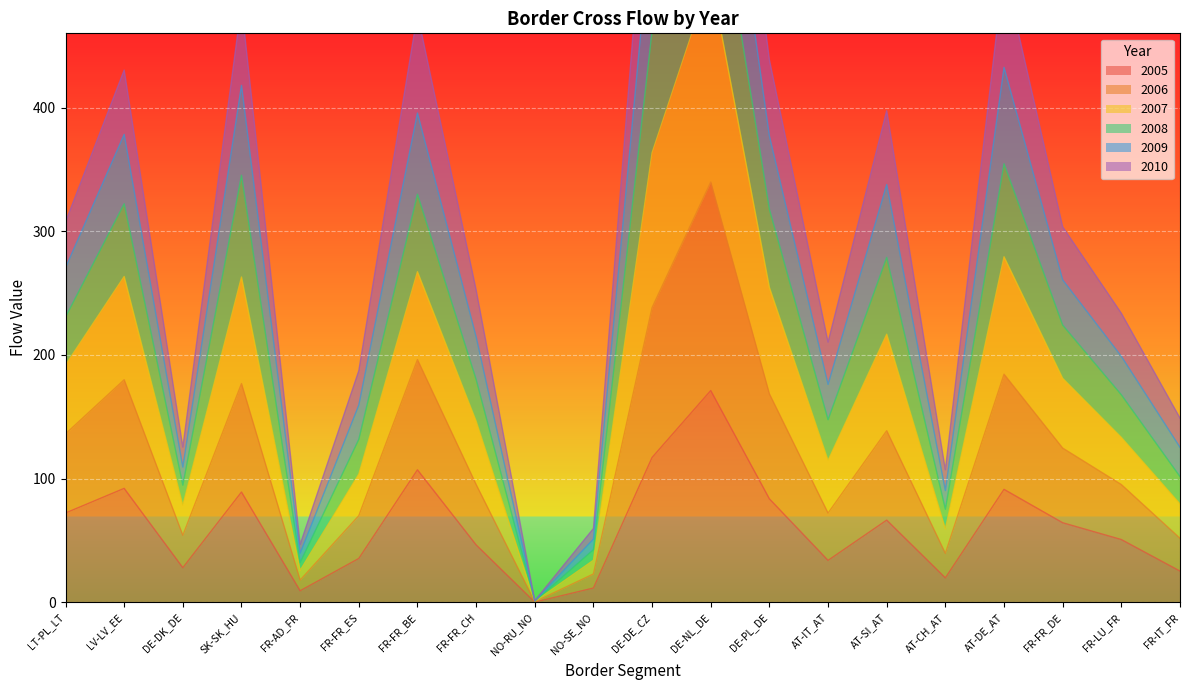

True or false: 2005 and 2007 cross at least once.

False